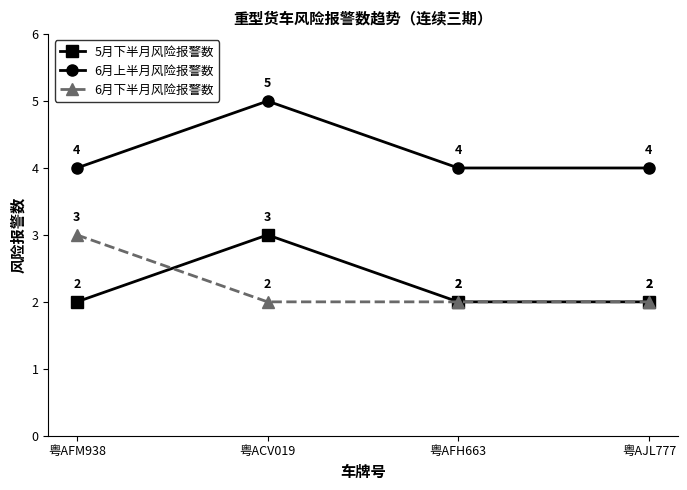

True or false: 6月上半月风险报警数 and 5月下半月风险报警数 intersect in this chart.

False